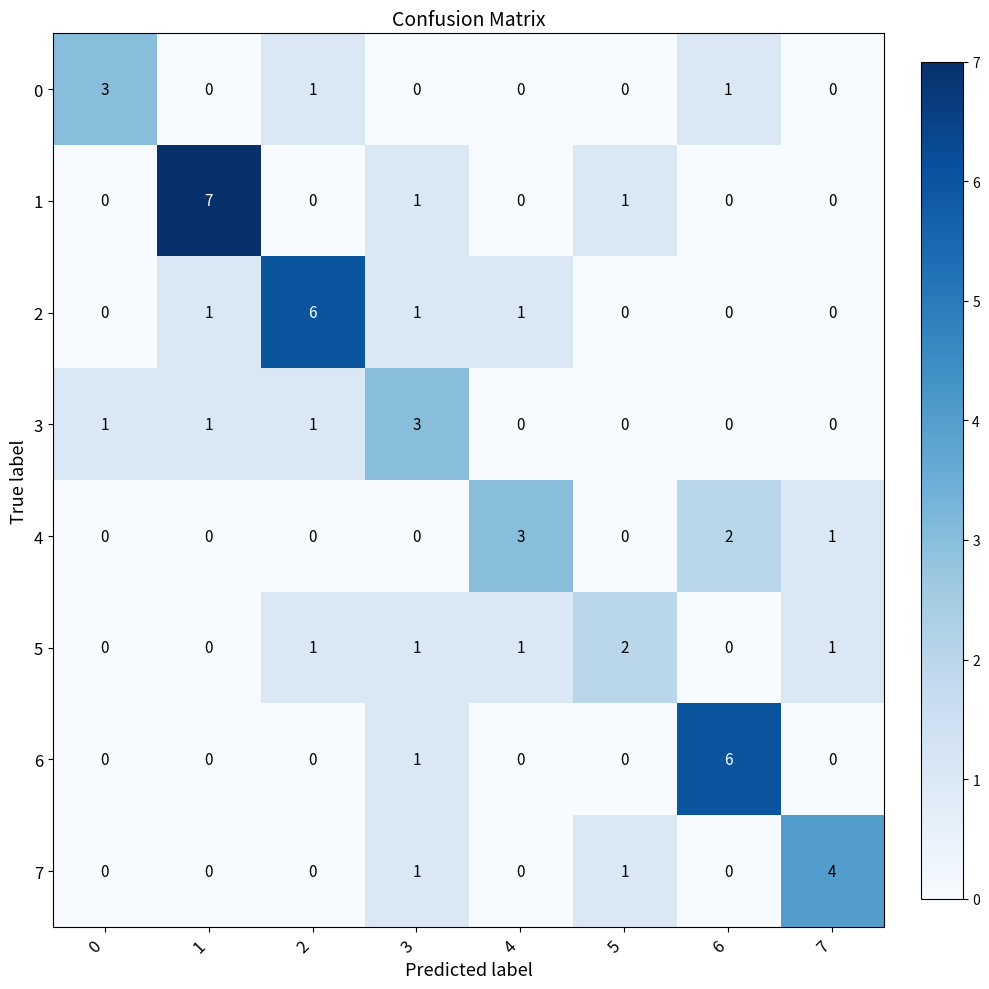

What is the total value across all series at 4?

5